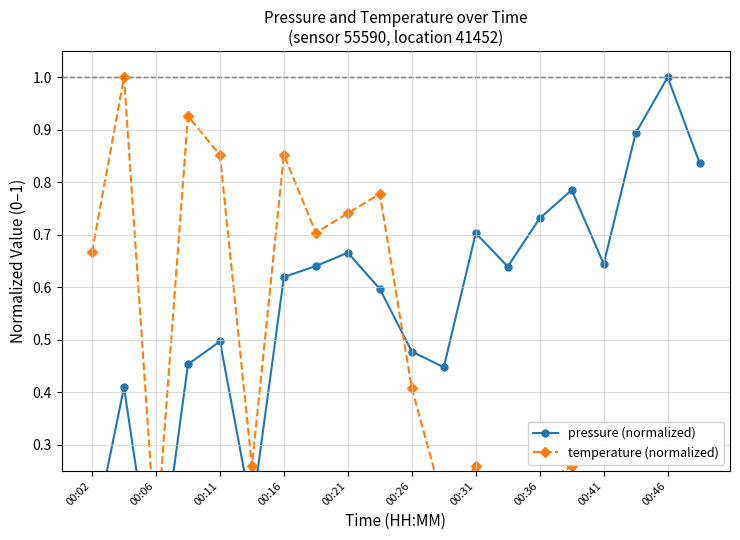

What is the value of the pressure (normalized) point at the 13th from the left?

0.7